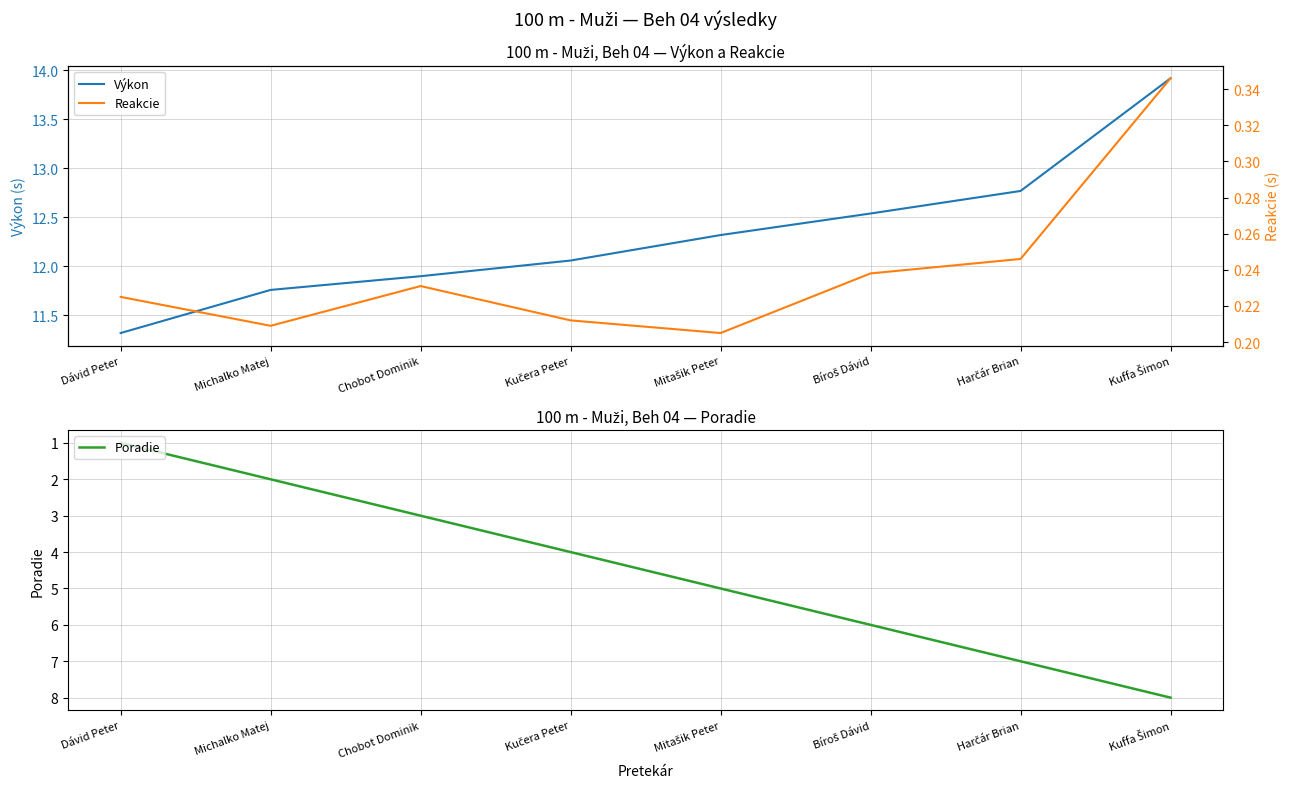

Reading left to right, transcribe all the data shown in this chart.

Výkon: 11.3	11.8	11.9	12.1	12.3	12.5	12.8	13.9
Poradie: 1.0	2.0	3.0	4.0	5.0	6.0	7.0	8.0
Reakcie: 0.2	0.2	0.2	0.2	0.2	0.2	0.2	0.3